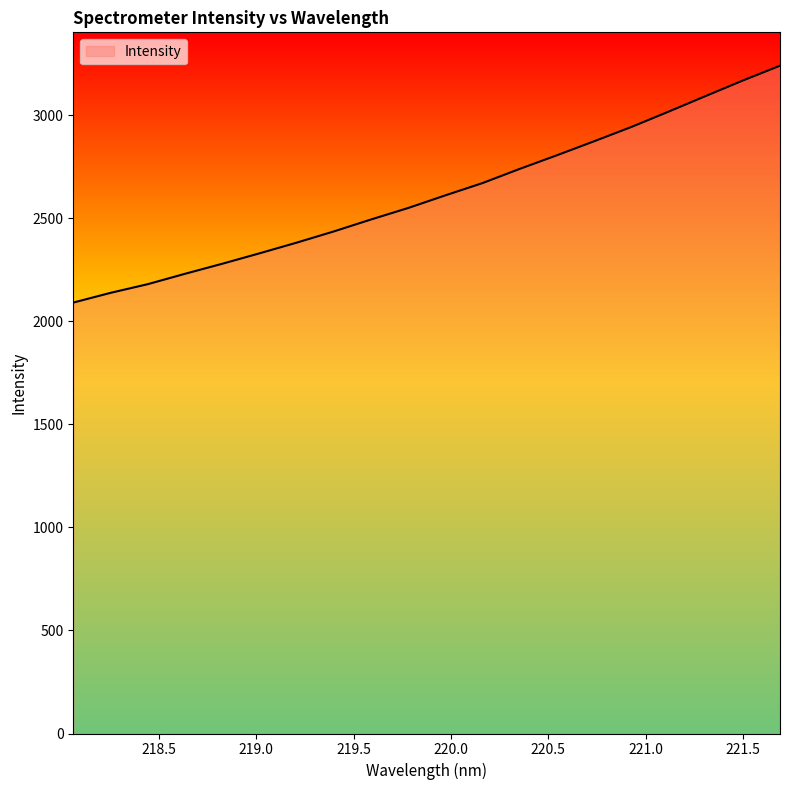

What is the smallest value displayed?

2091.1